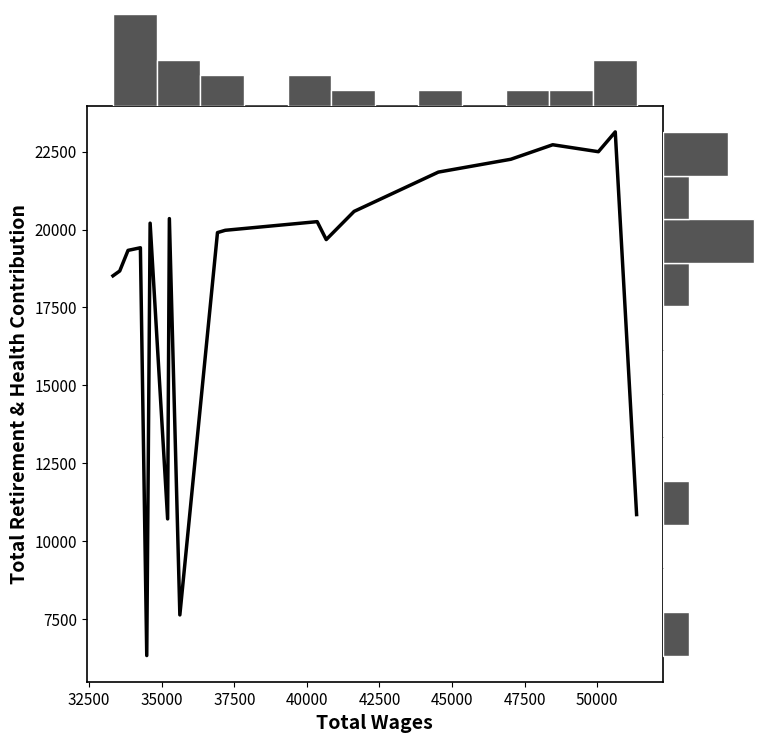

What is the value of the 19th point from the left?

23130